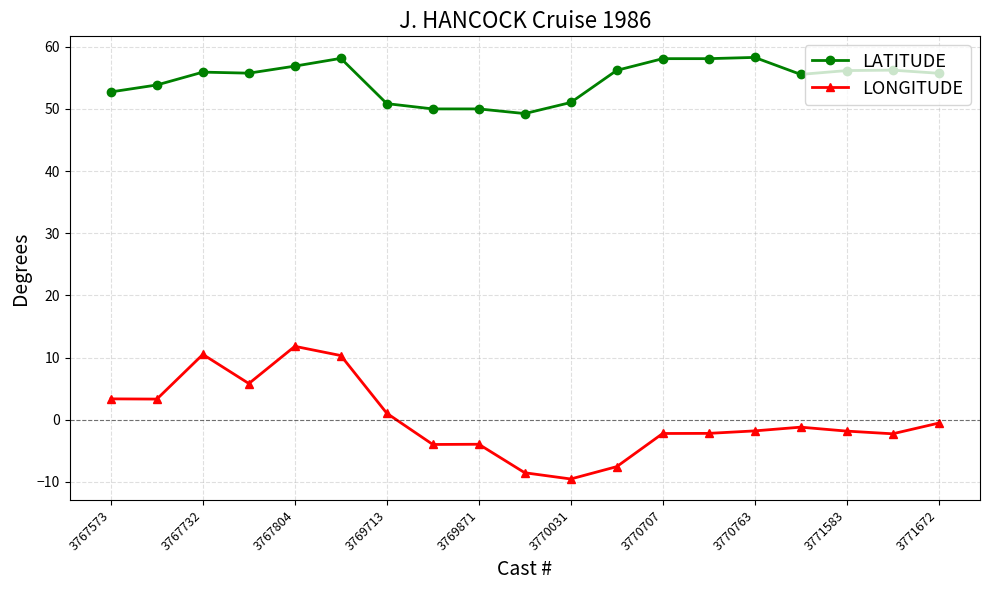

Does the chart display data point markers on the line(s)?

Yes